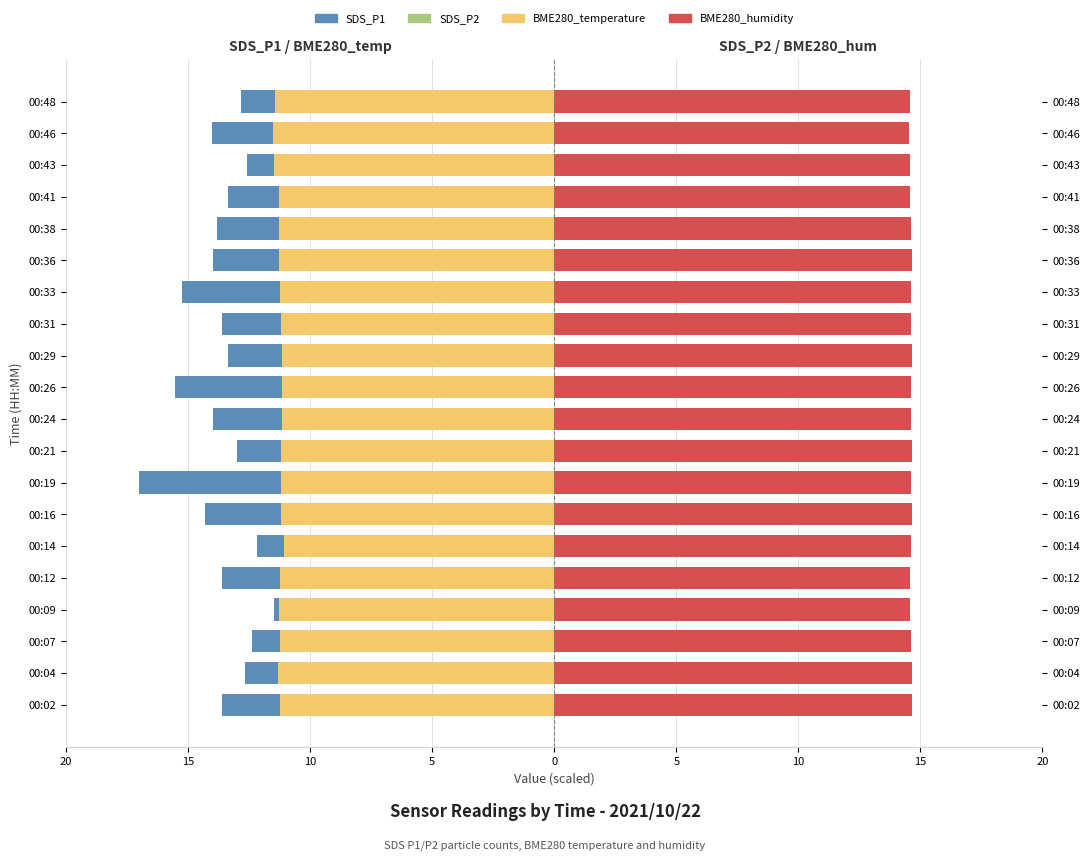

Which series has the largest range (max minus min)?

SDS_P1